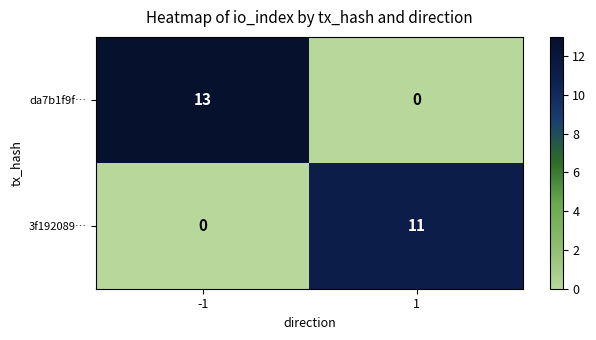

Reading right to left, extract all data points from this chart.

da7b1f9f…: 0	13
3f192089…: 11	0